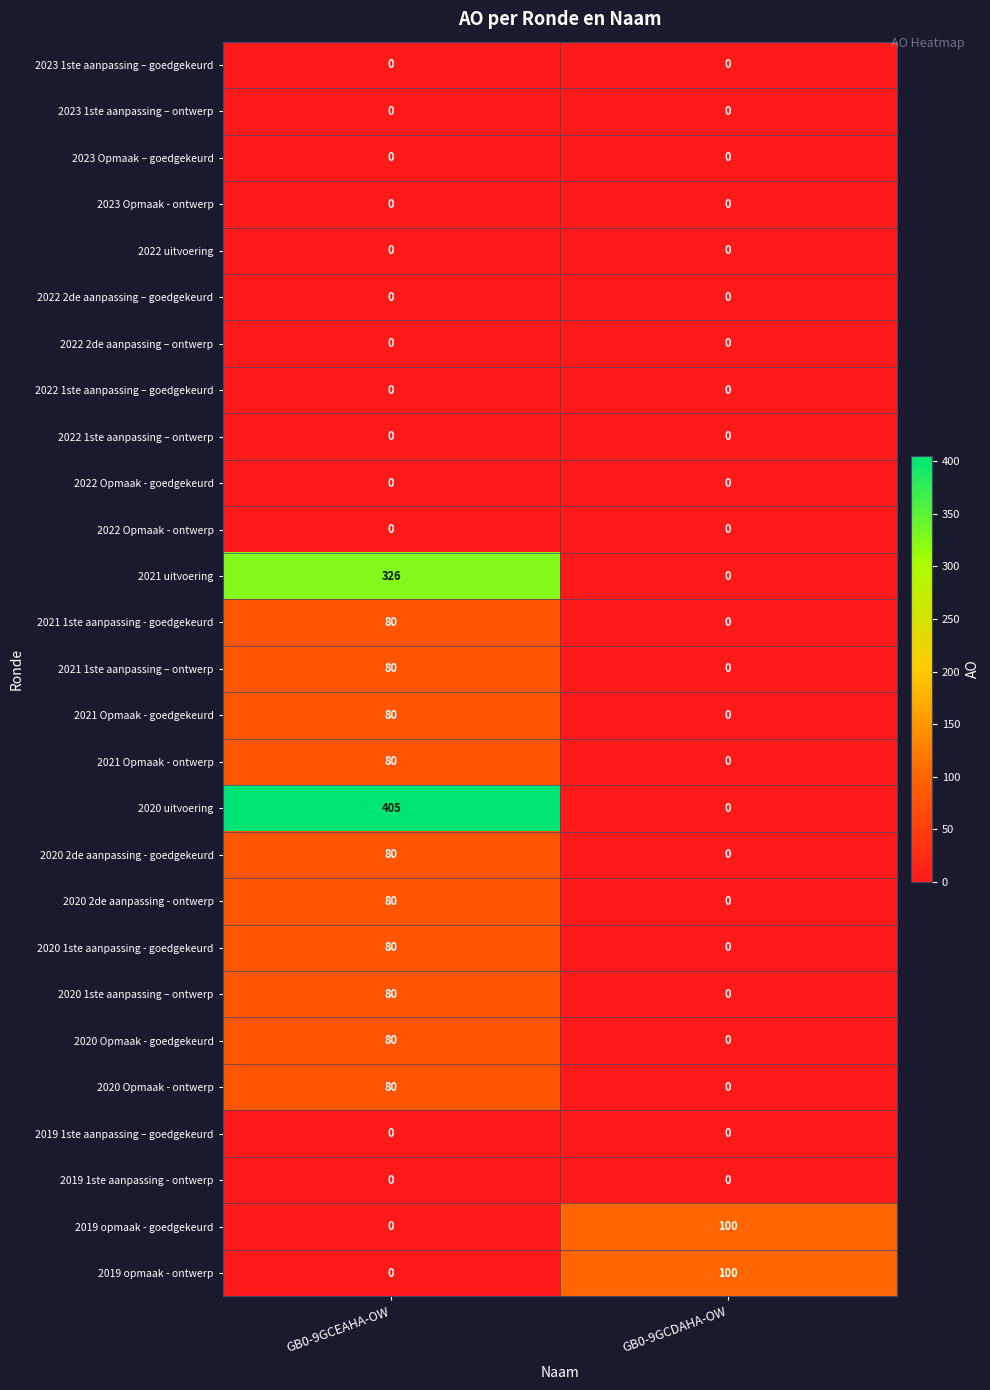

What is the maximum value shown in the chart?

405